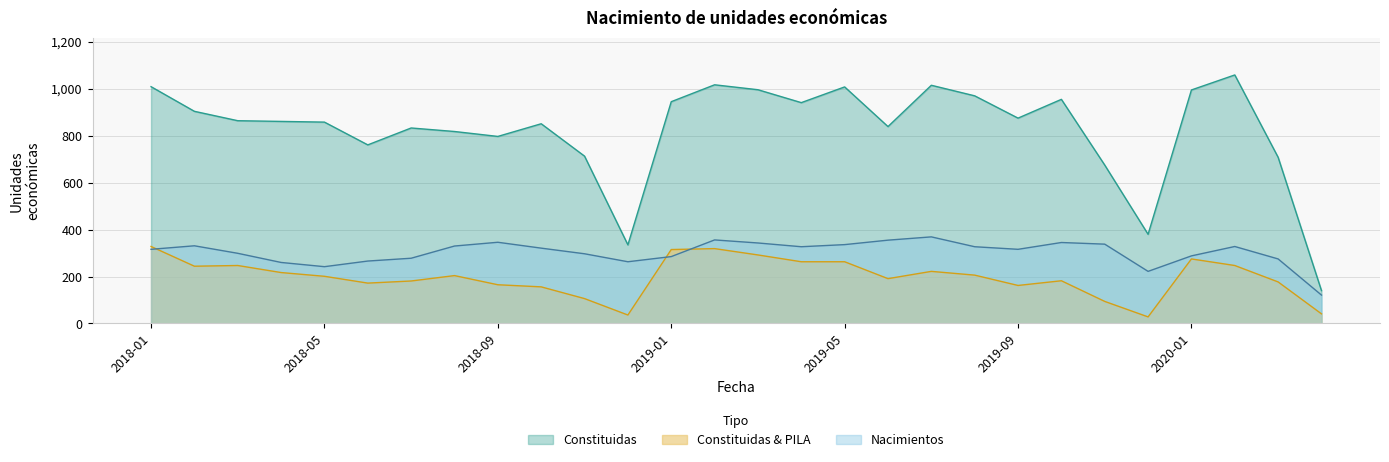

Reading left to right, extract all data points from this chart.

Constituidas: 2018-01=1009	2018-02=904	2018-03=864	2018-04=861	2018-05=858	2018-06=761	2018-07=833	2018-08=818	2018-09=797	2018-10=851	2018-11=713	2018-12=335	2019-01=945	2019-02=1017	2019-03=996	2019-04=941	2019-05=1008	2019-06=839	2019-07=1015	2019-08=970	2019-09=875	2019-10=955	2019-11=675	2019-12=380	2020-01=995	2020-02=1059	2020-03=708	2020-04=140
Constituidas & PILA: 2018-01=328	2018-02=244	2018-03=247	2018-04=217	2018-05=201	2018-06=172	2018-07=181	2018-08=204	2018-09=165	2018-10=156	2018-11=106	2018-12=36	2019-01=315	2019-02=319	2019-03=292	2019-04=263	2019-05=263	2019-06=191	2019-07=222	2019-08=206	2019-09=162	2019-10=182	2019-11=94	2019-12=28	2020-01=275	2020-02=247	2020-03=177	2020-04=41
Nacimientos: 2018-01=316	2018-02=331	2018-03=299	2018-04=260	2018-05=242	2018-06=266	2018-07=278	2018-08=330	2018-09=346	2018-10=321	2018-11=297	2018-12=263	2019-01=285	2019-02=356	2019-03=343	2019-04=327	2019-05=336	2019-06=355	2019-07=369	2019-08=327	2019-09=316	2019-10=345	2019-11=338	2019-12=222	2020-01=288	2020-02=328	2020-03=275	2020-04=121